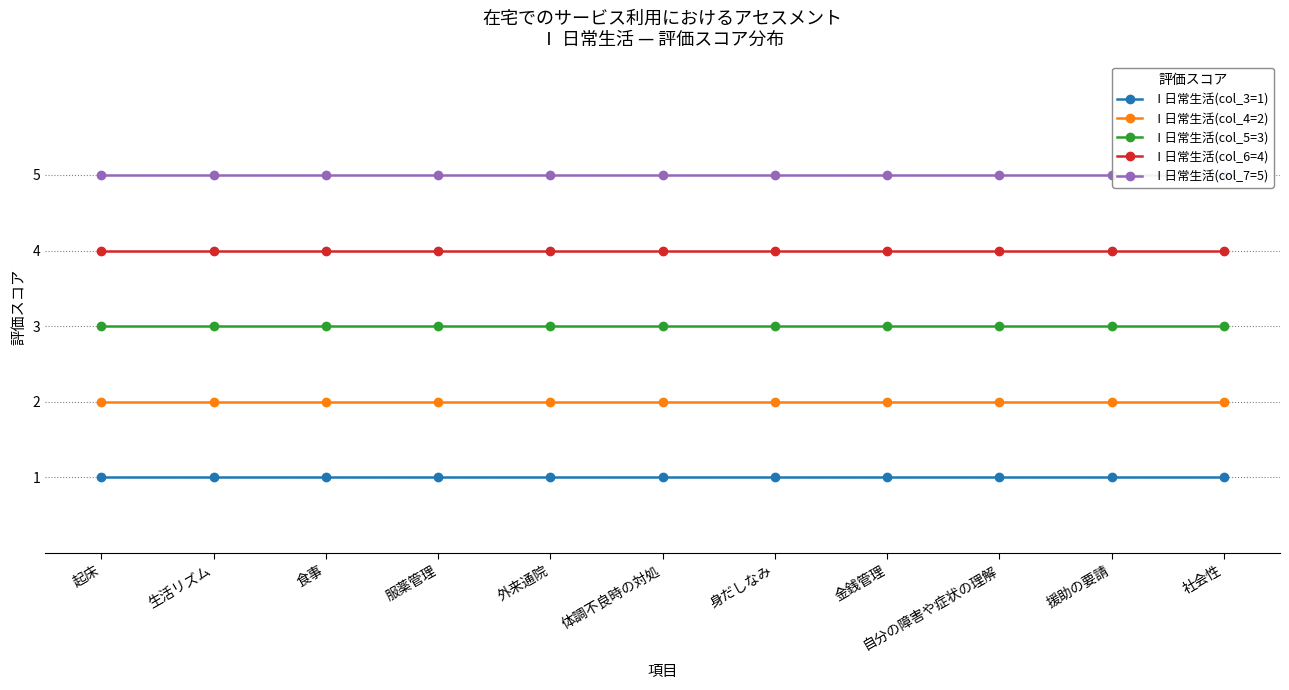

Which has a higher value, 外来通院 or 自分の障害や症状の理解?

外来通院